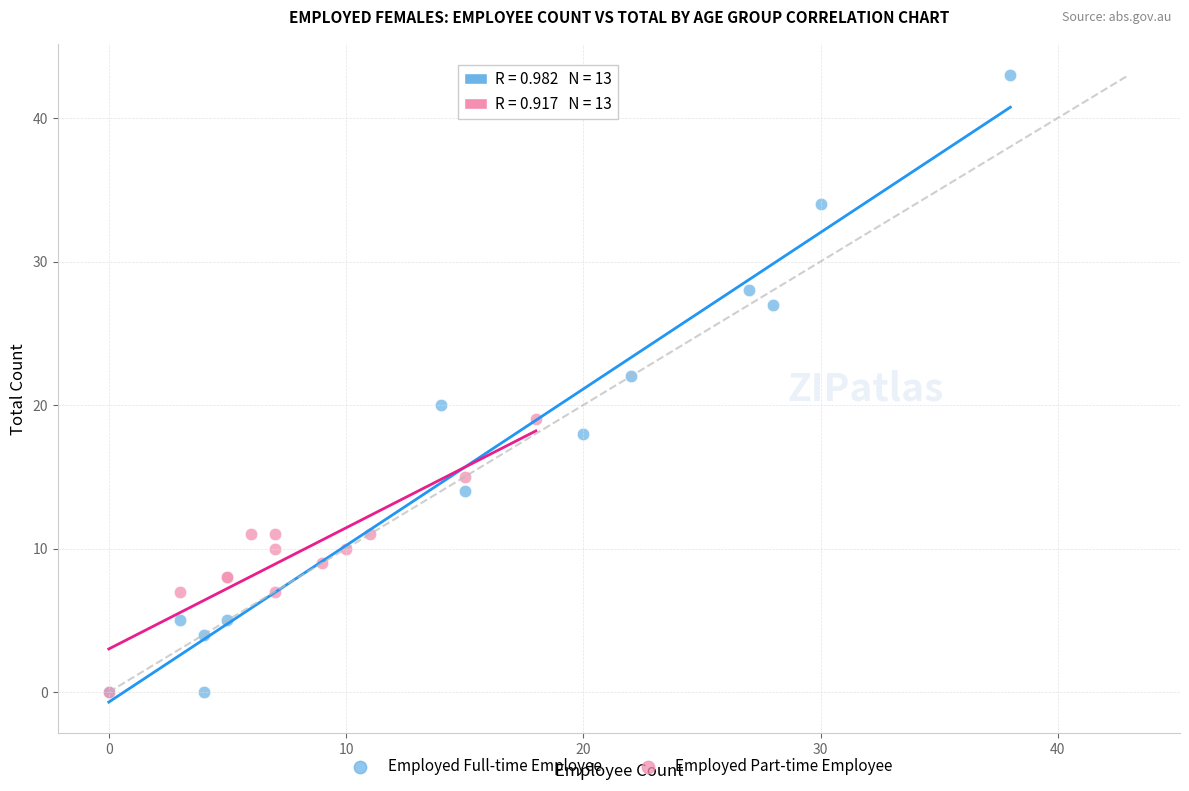

Which series has the largest Y range (max minus min)?

Employed Full-time Employee